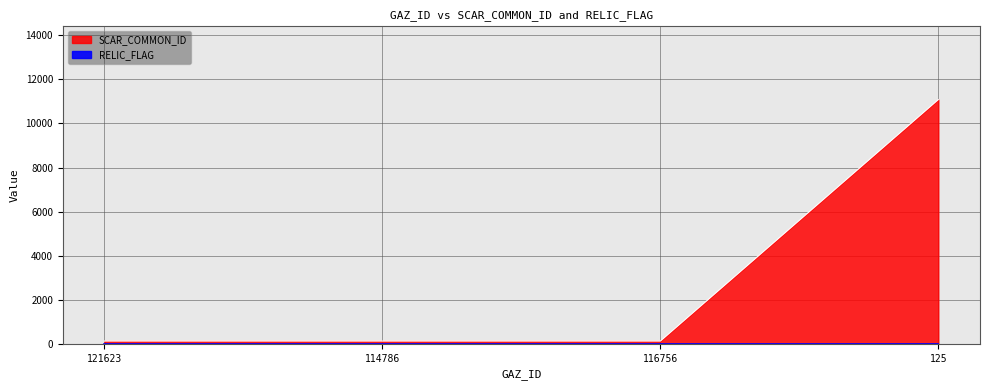

Count the number of values greater than 125.

1